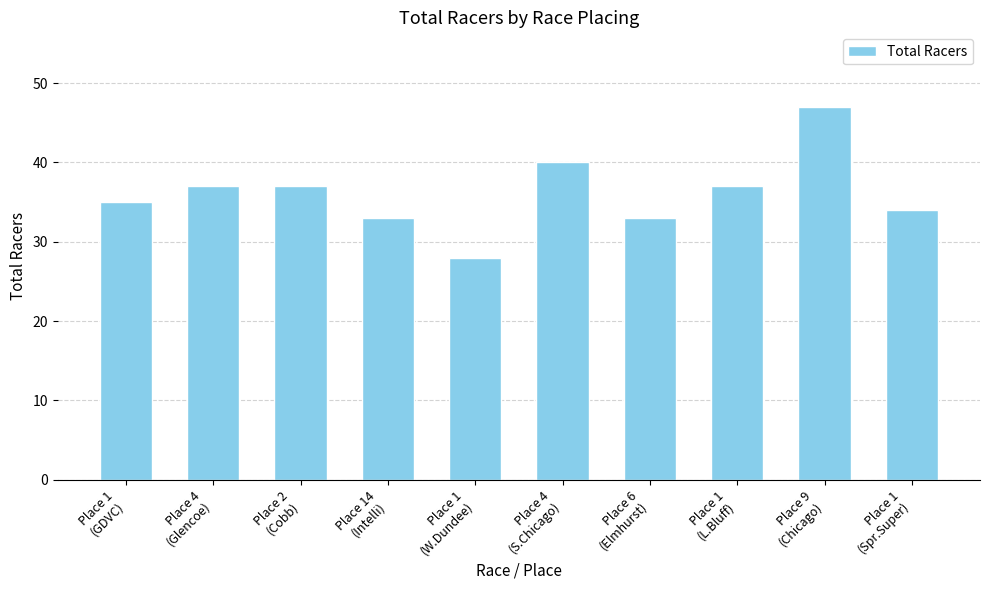

What is the change in value from Place 4
(Glencoe) to Place 6
(Elmhurst)?

-4